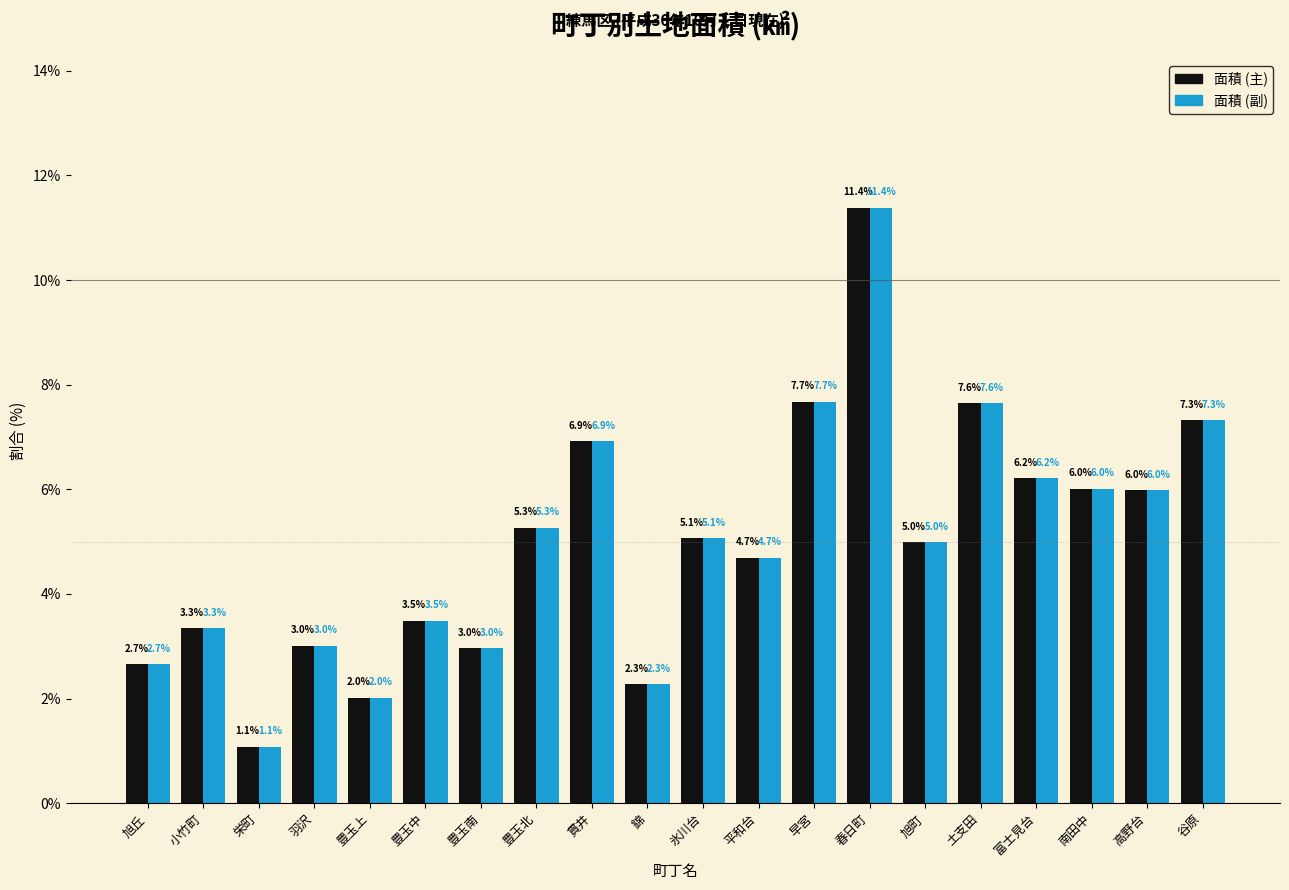

Is the value of 面積 (主) at 貫井 greater than the value of 面積 (副) at 谷原?

No